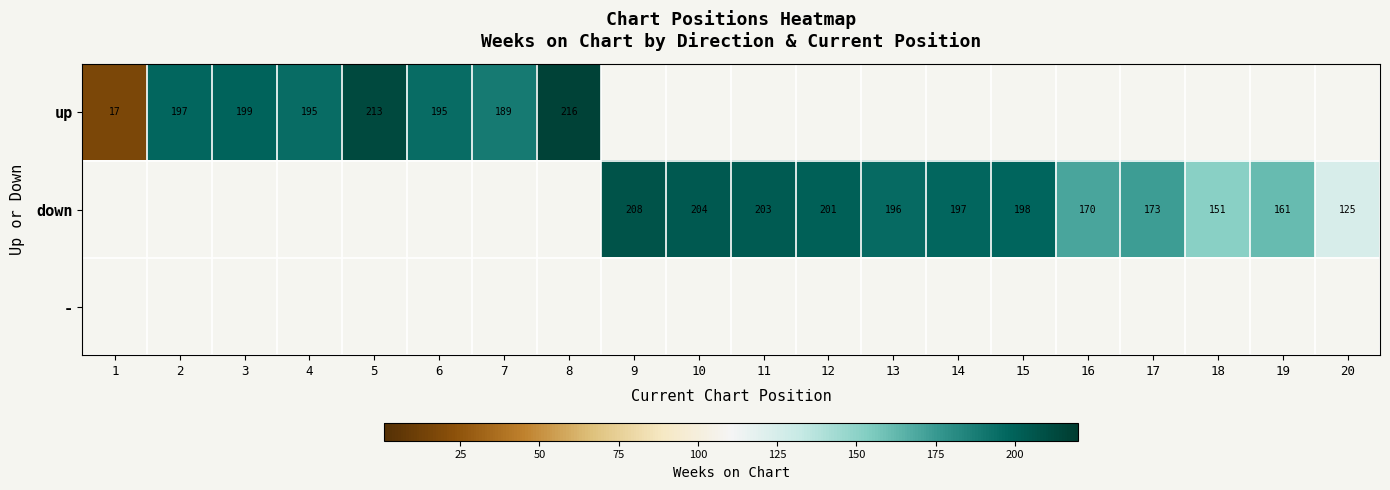

The down series shows 218 at 20. True or false?

False